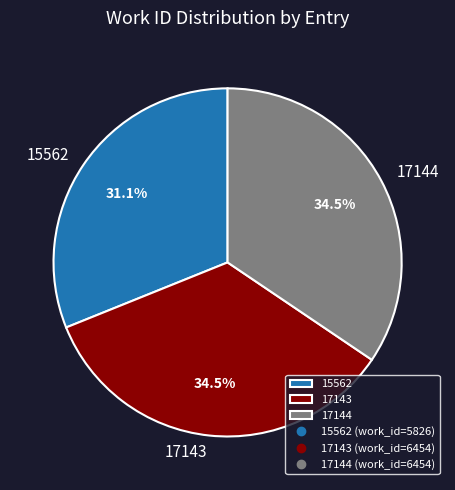

Does 17144 account for over 50% of the chart?

No